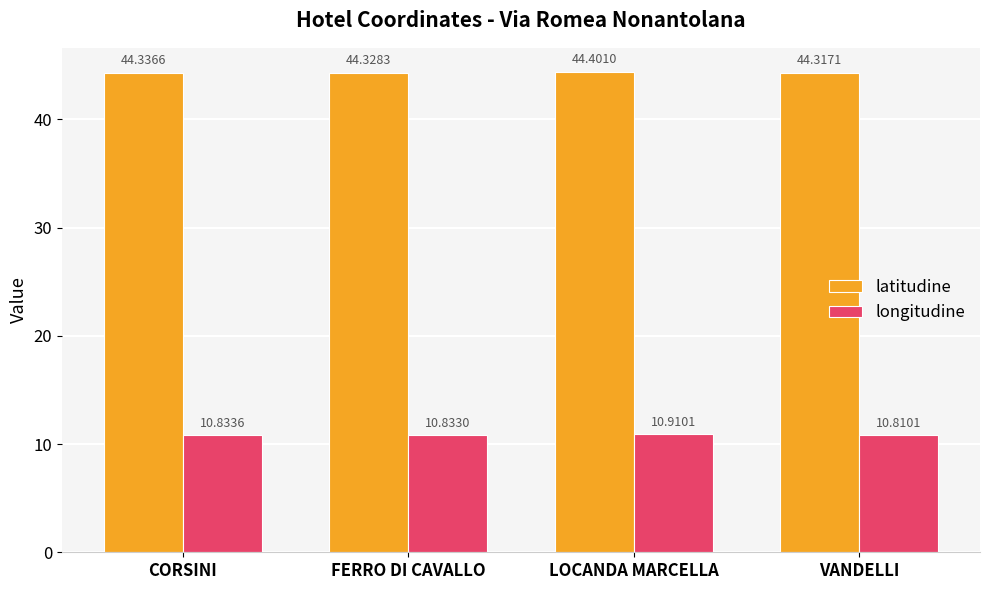

What is the maximum value for latitudine?

44.4